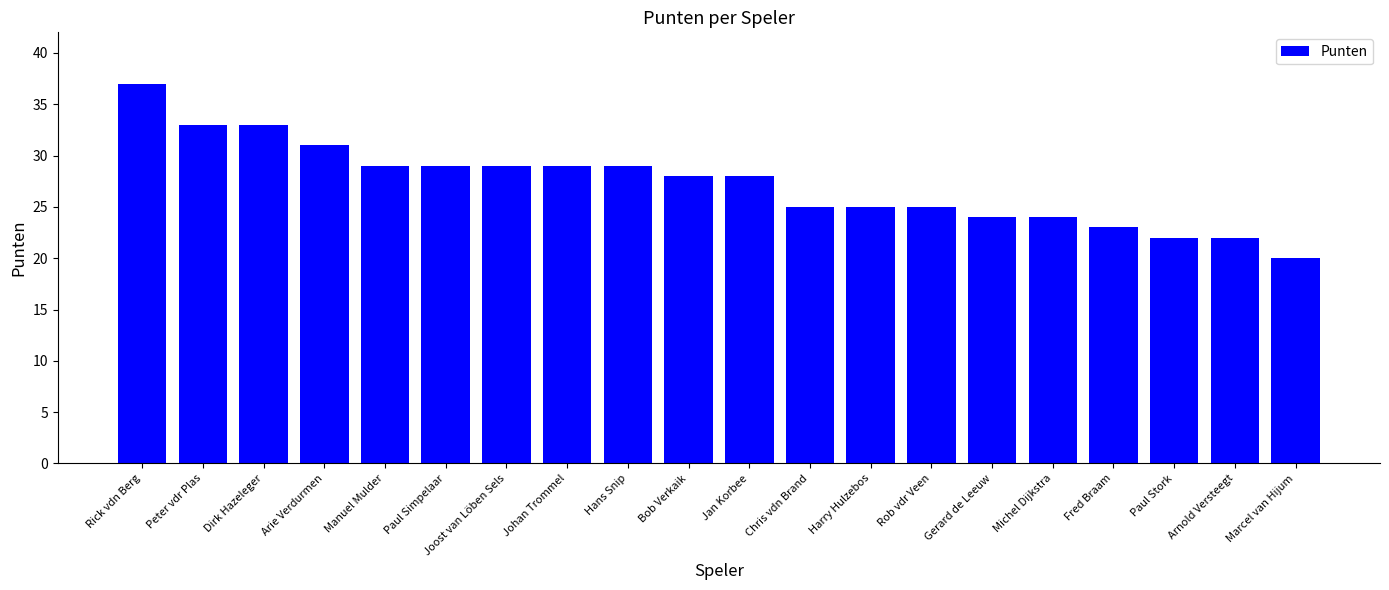

What is the smallest value displayed?

20